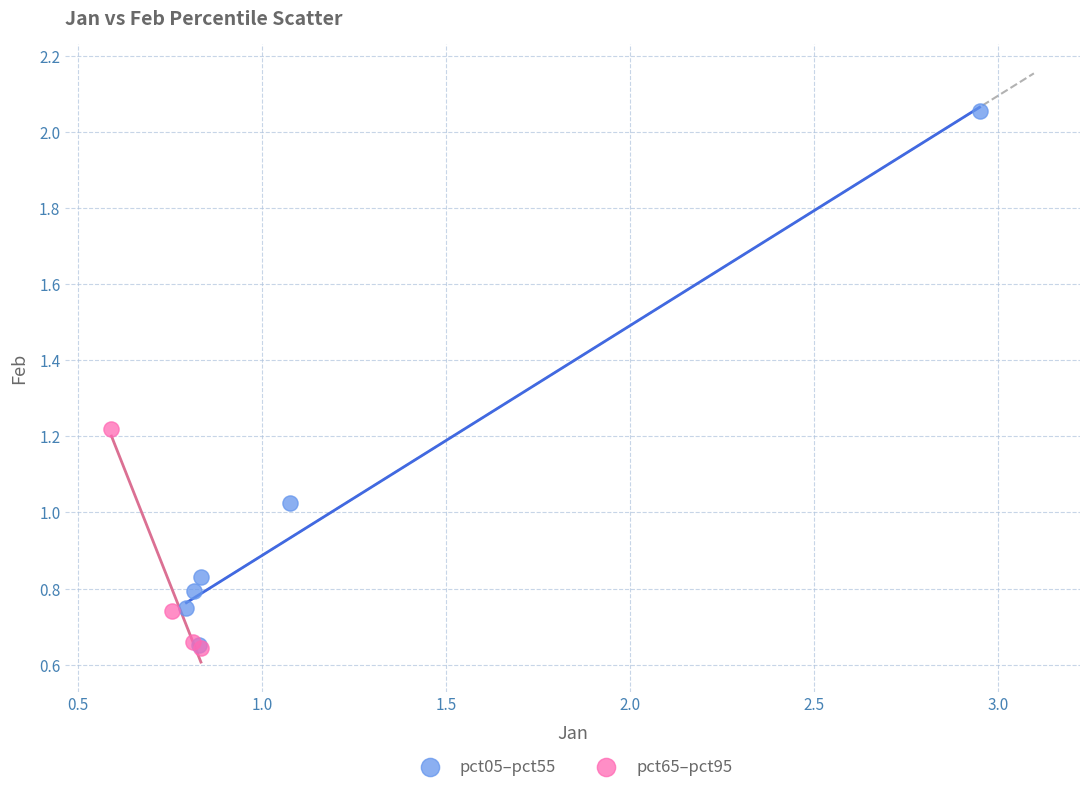

Which series contains the highest Y value?

pct05–pct55